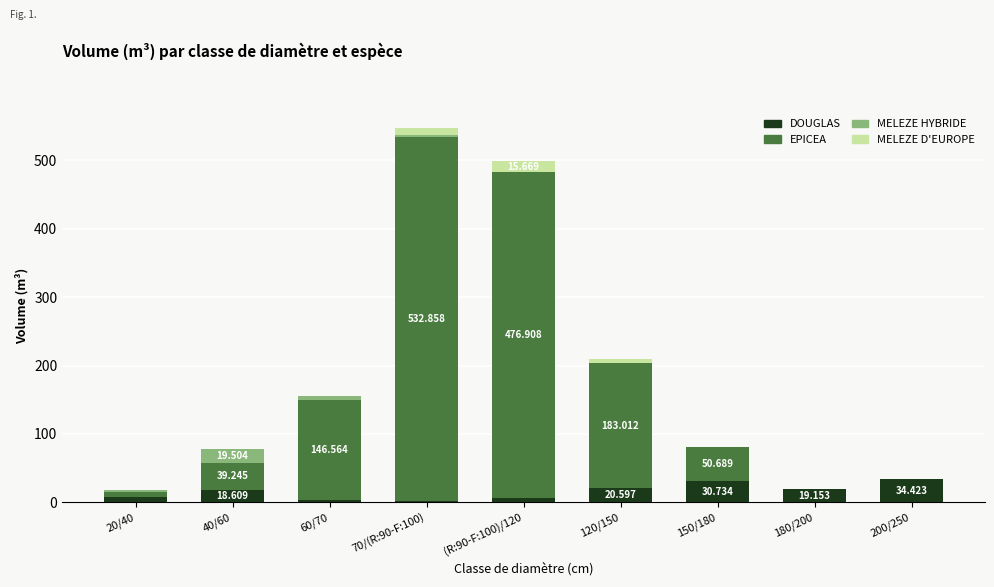

The EPICEA series shows 183.0 at 120/150. True or false?

True